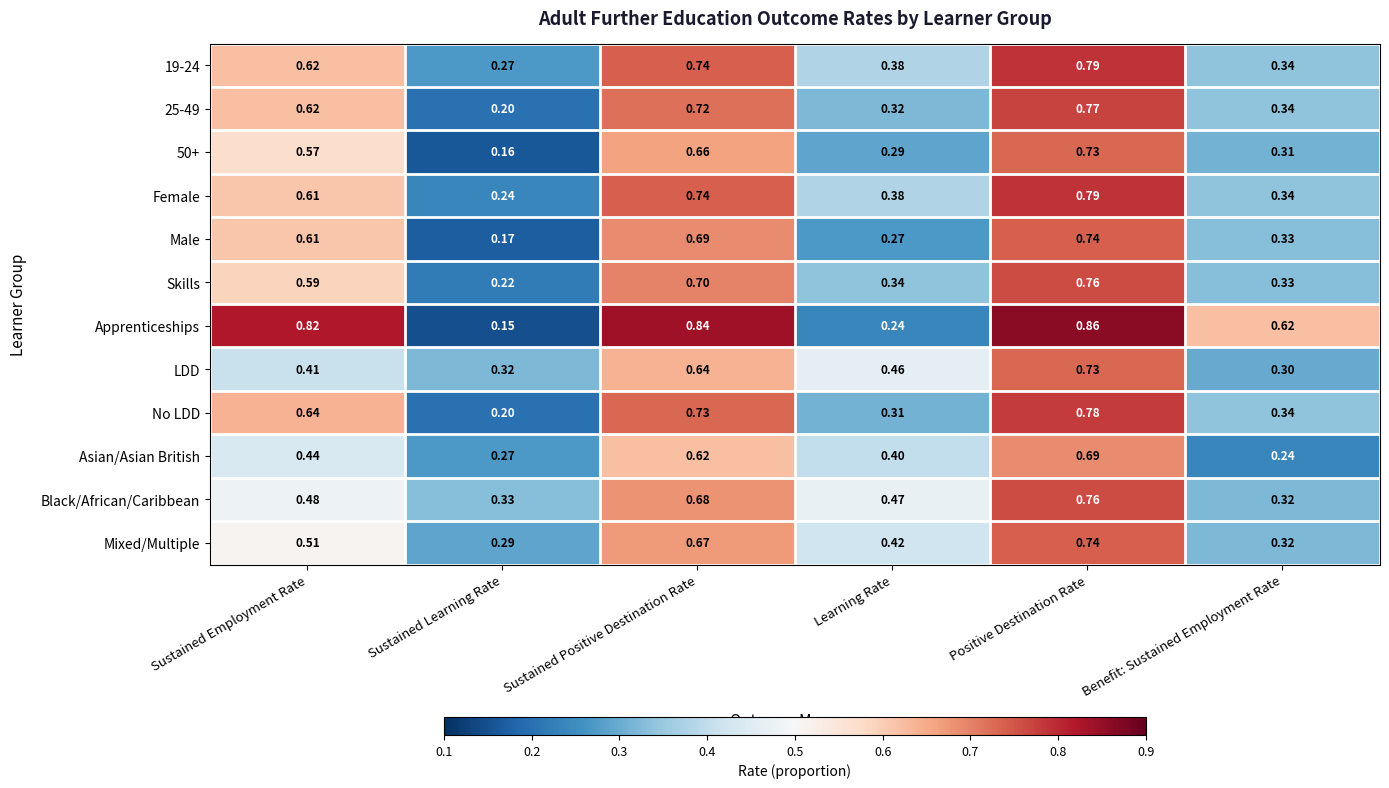

Between Sustained Learning Rate and Positive Destination Rate, which series saw the biggest shift?

Apprenticeships